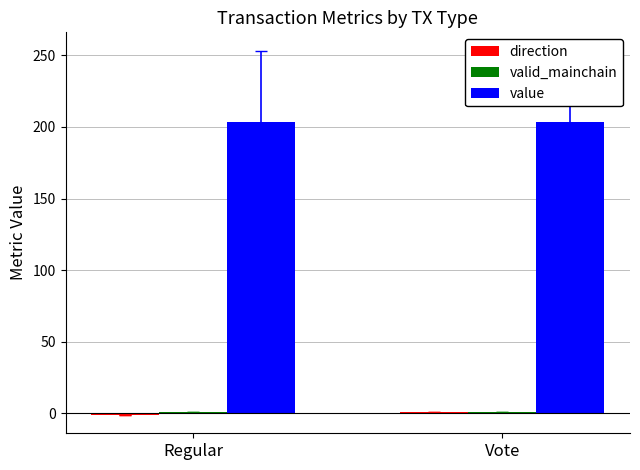

Count the number of data series in this chart.

3